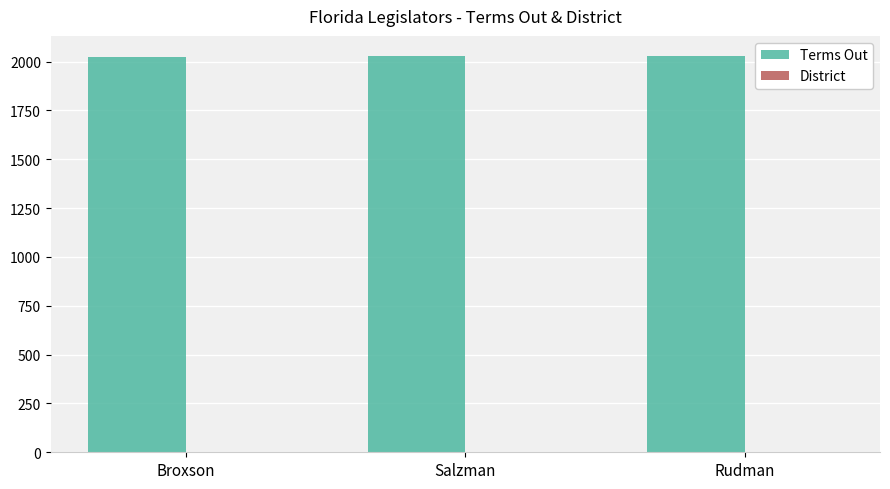

What is the maximum value for Terms Out?

2030